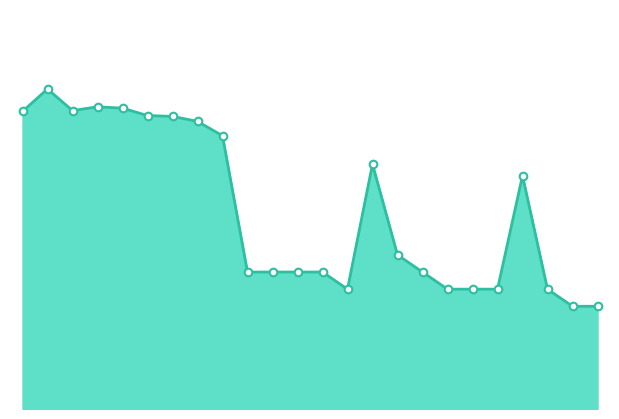

How many lines are shown in the chart?

1